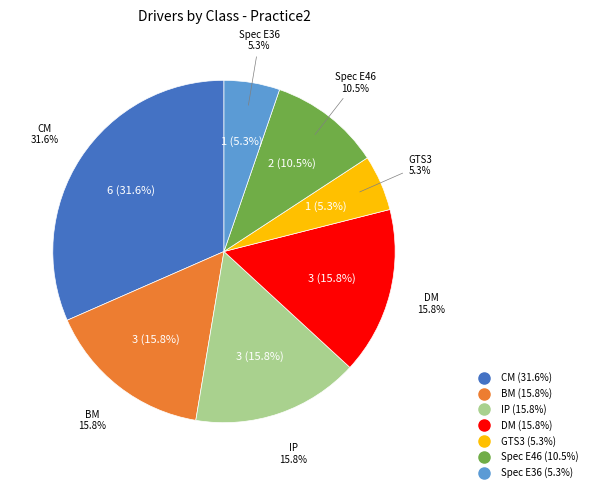

What is the largest slice in the pie chart?

CM